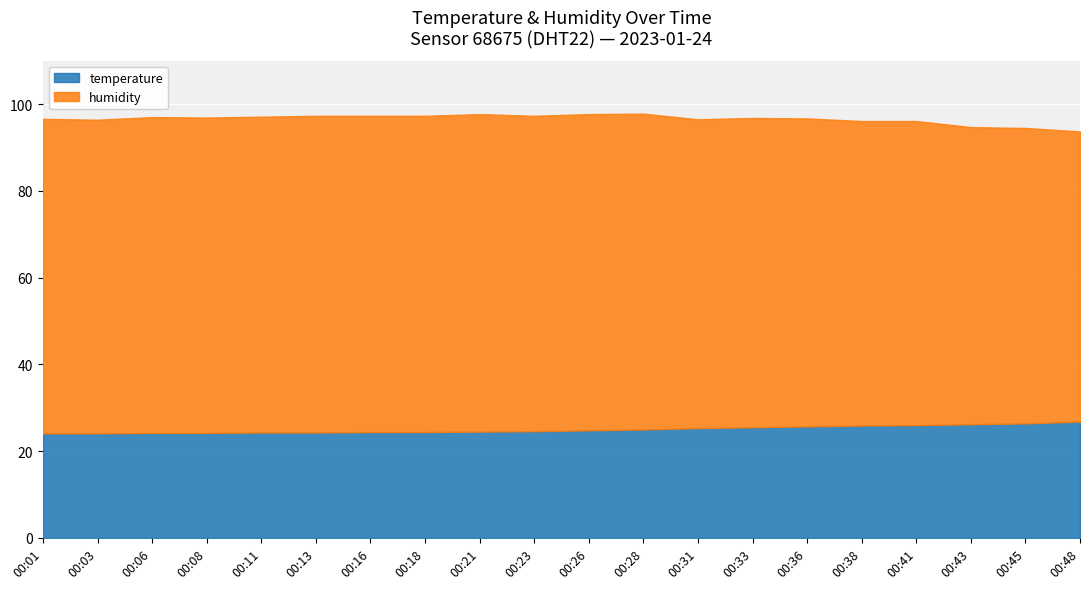

Where is humidity nearest to the value 70?

00:41